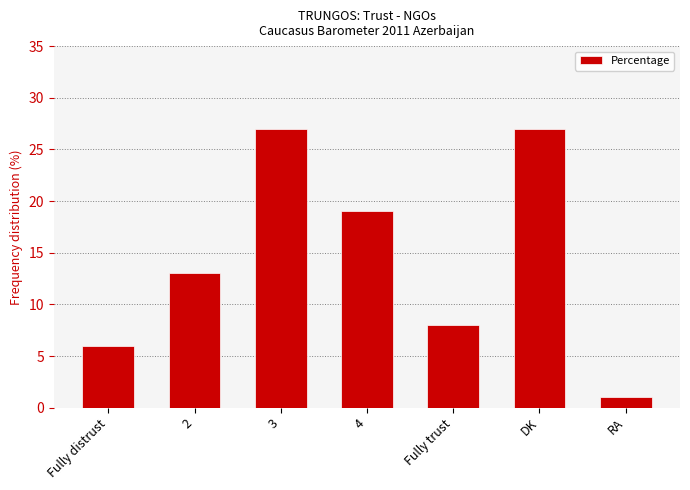

How many categories are shown in the chart?

7